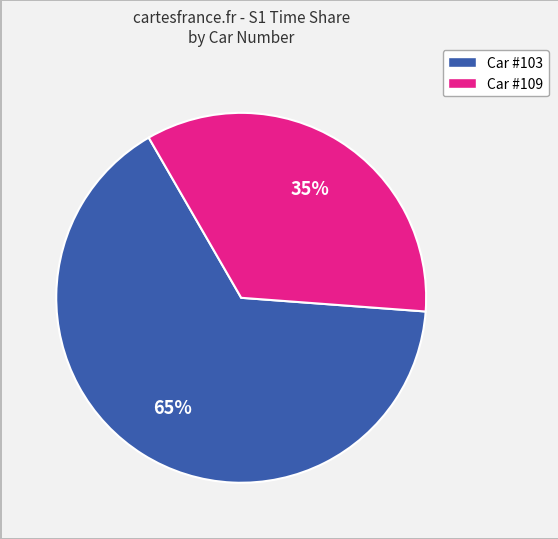

To the nearest percent, what is the average slice percentage?

50%